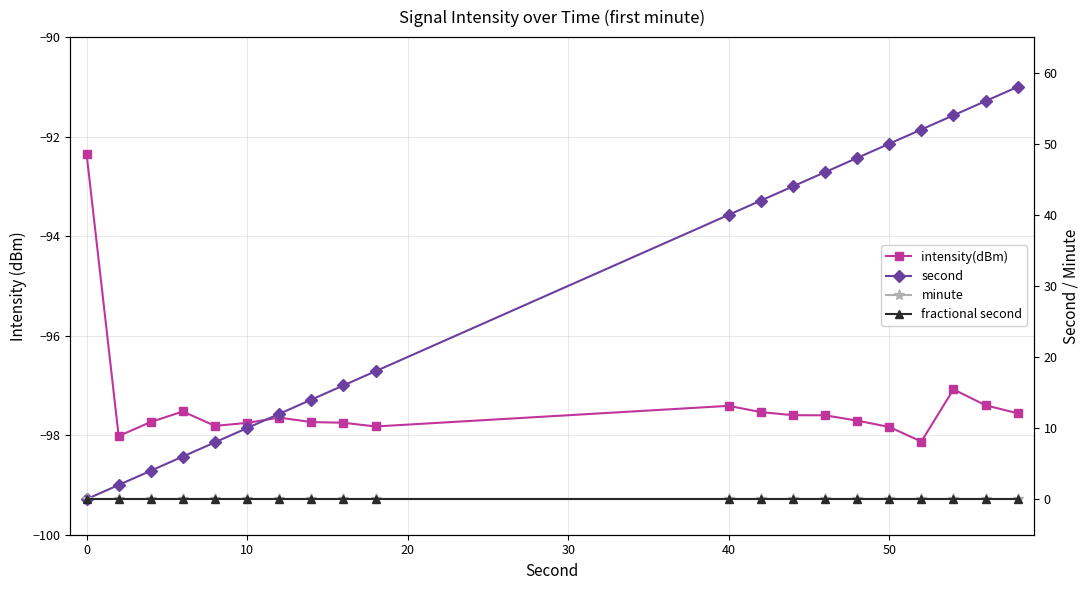

What are all the series names shown in the legend?

intensity(dBm), second, minute, fractional second